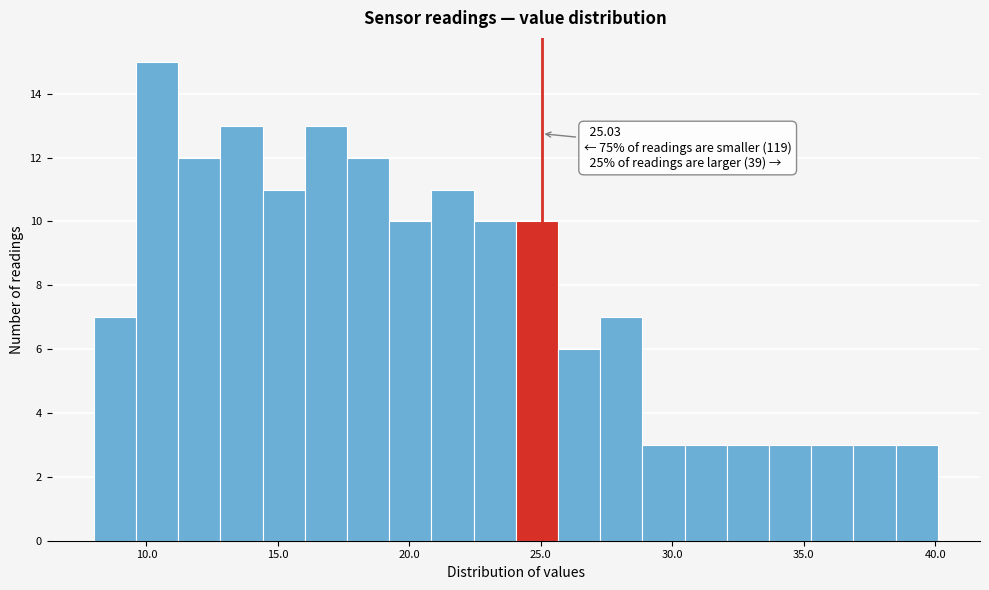

Around what value on the x-axis is the tallest bar? Give the approximate position of its centre, as read against the axis.

10.5